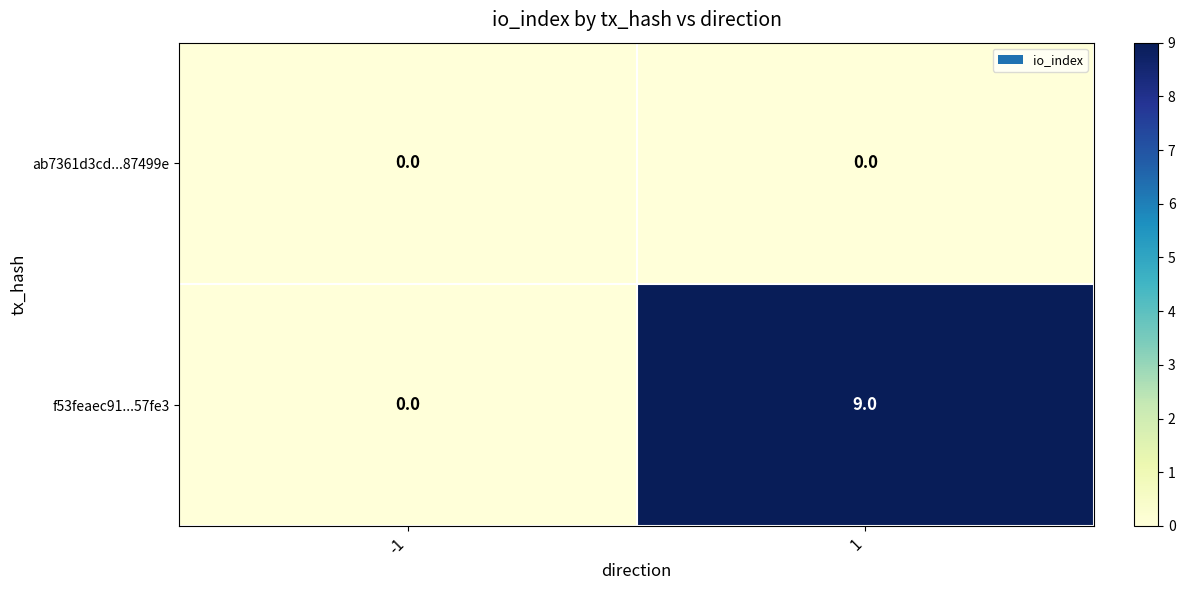

List the series in order of their peak value, highest first.

f53feaec91...57fe3, ab7361d3cd...87499e